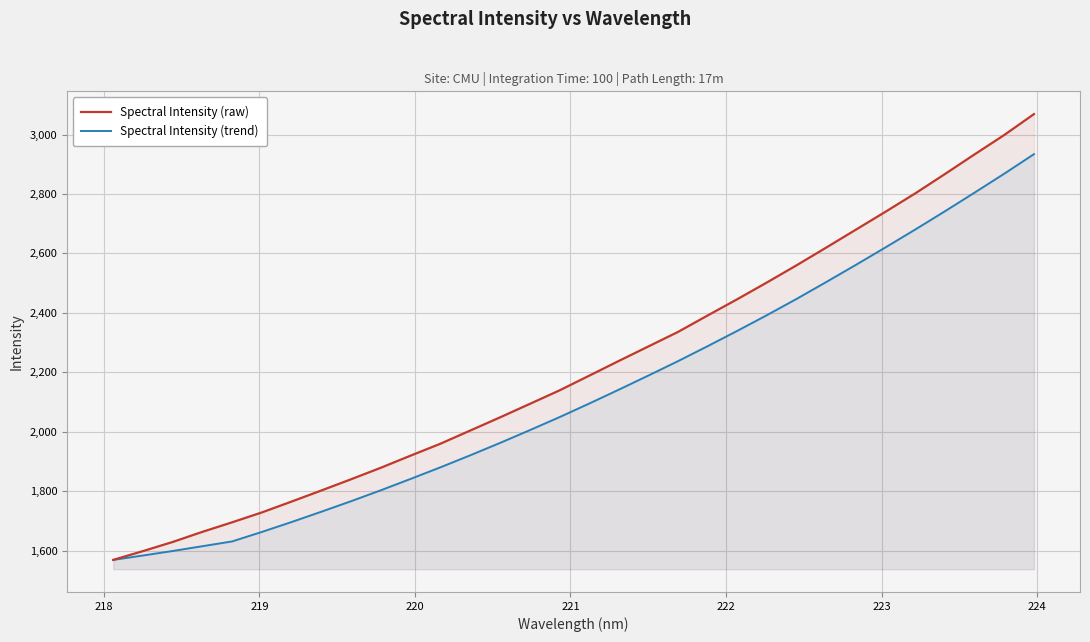

How many lines are shown in the chart?

2